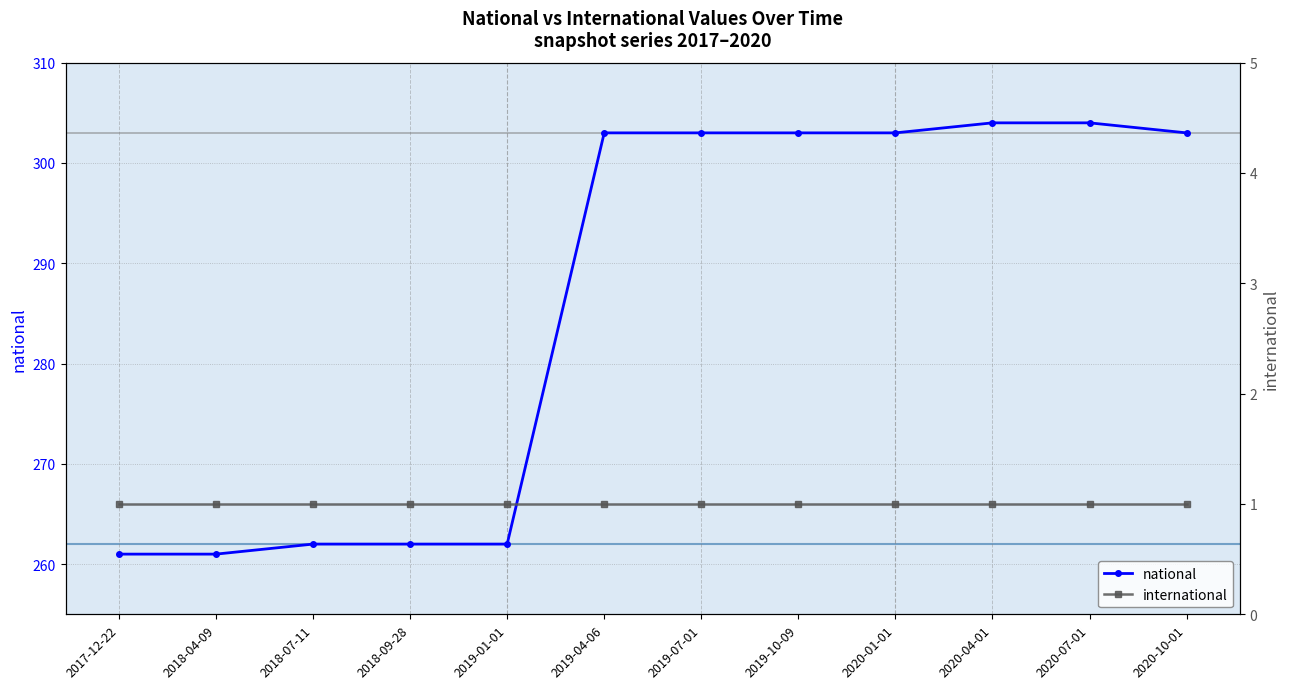

What is the label of the 1st point from the right?

2020-10-01